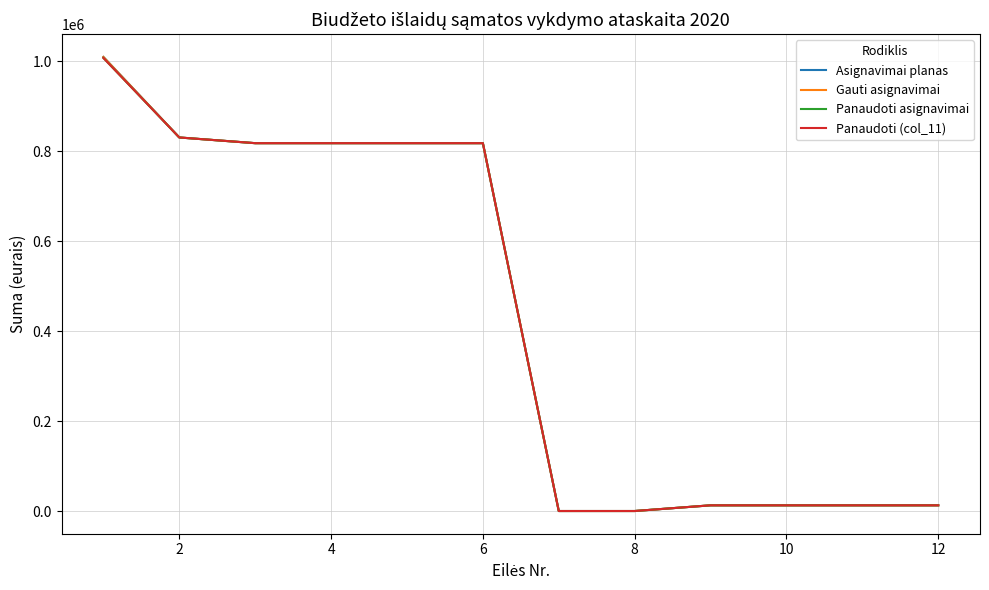

What is the sum of all Panaudoti asignavimai values?

5158689.0